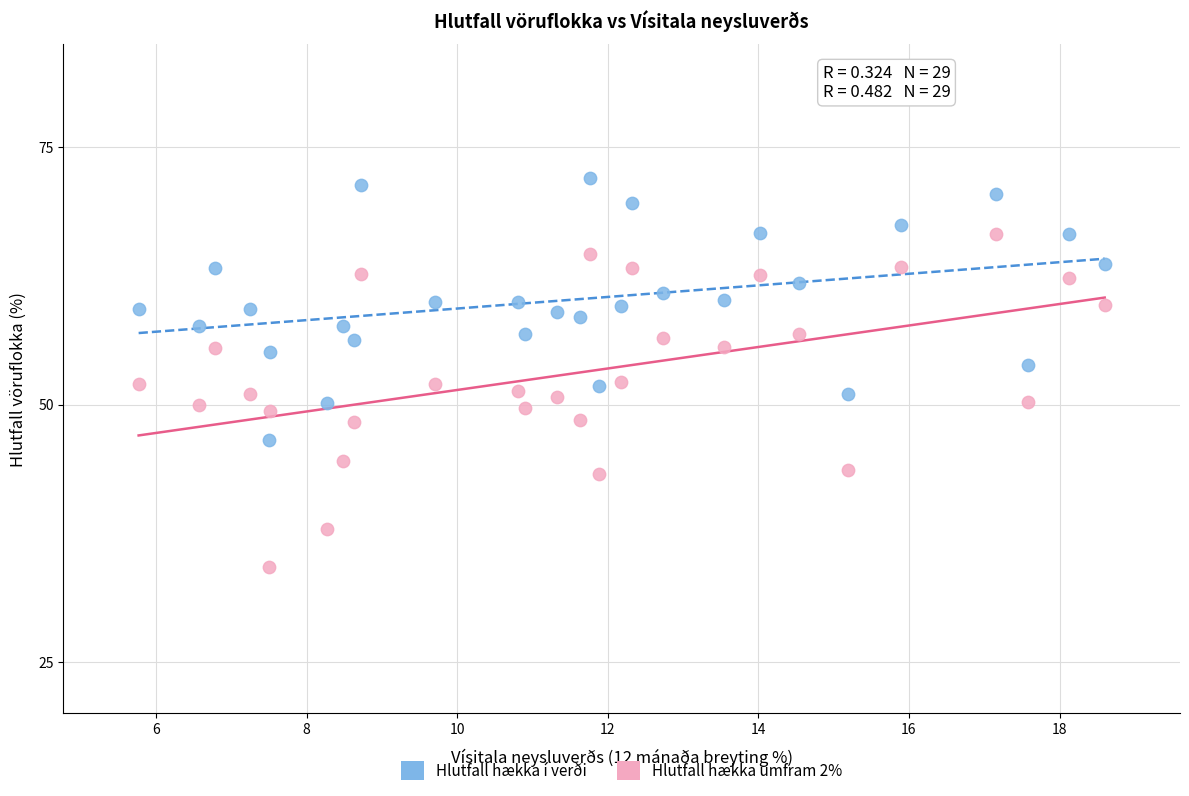

Across all data points, what is the range of Y values (max minus min)?

37.8